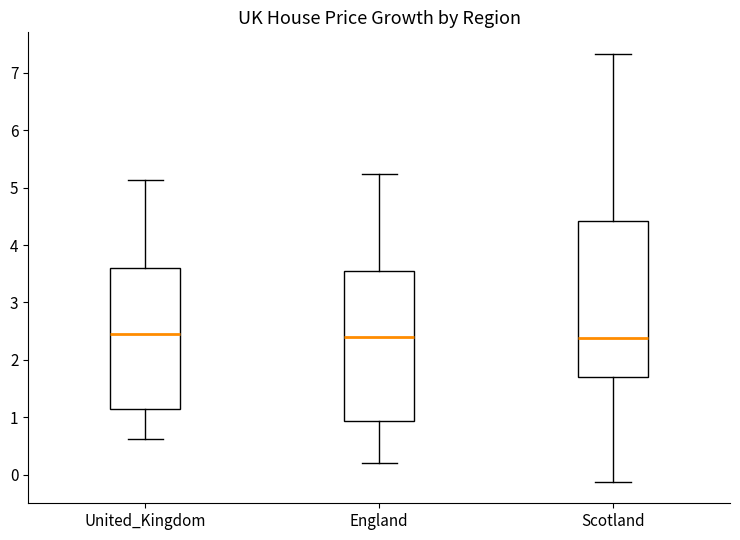

Where is the upper edge of the box for United_Kingdom on the y-axis? The values are not printed on the chart, so give them approximately, as read against the axis.

3.6